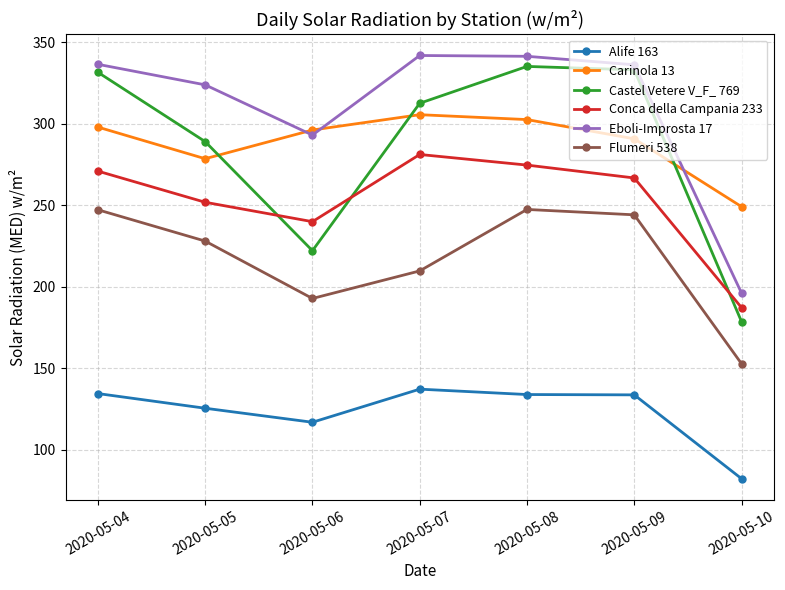

What is the lowest value of the Conca della Campania 233 series?

187.3